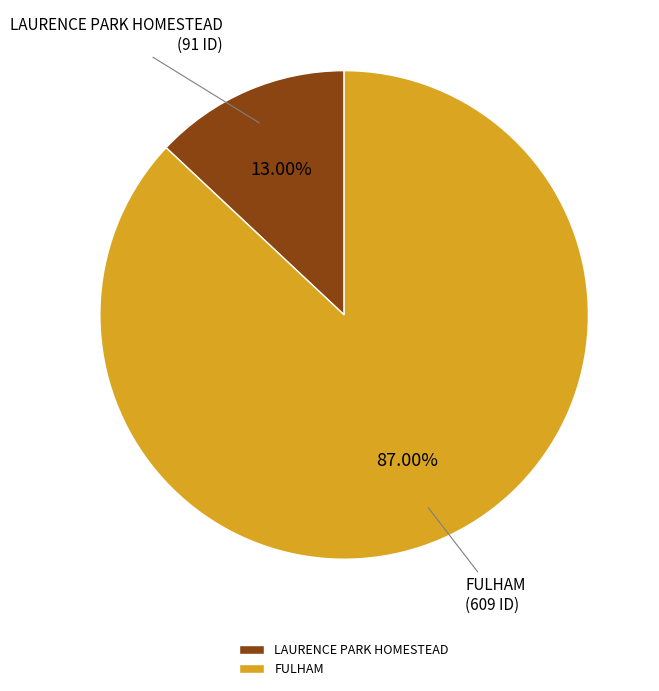

The LAURENCE PARK HOMESTEAD slice represents 24% of the pie. True or false?

False